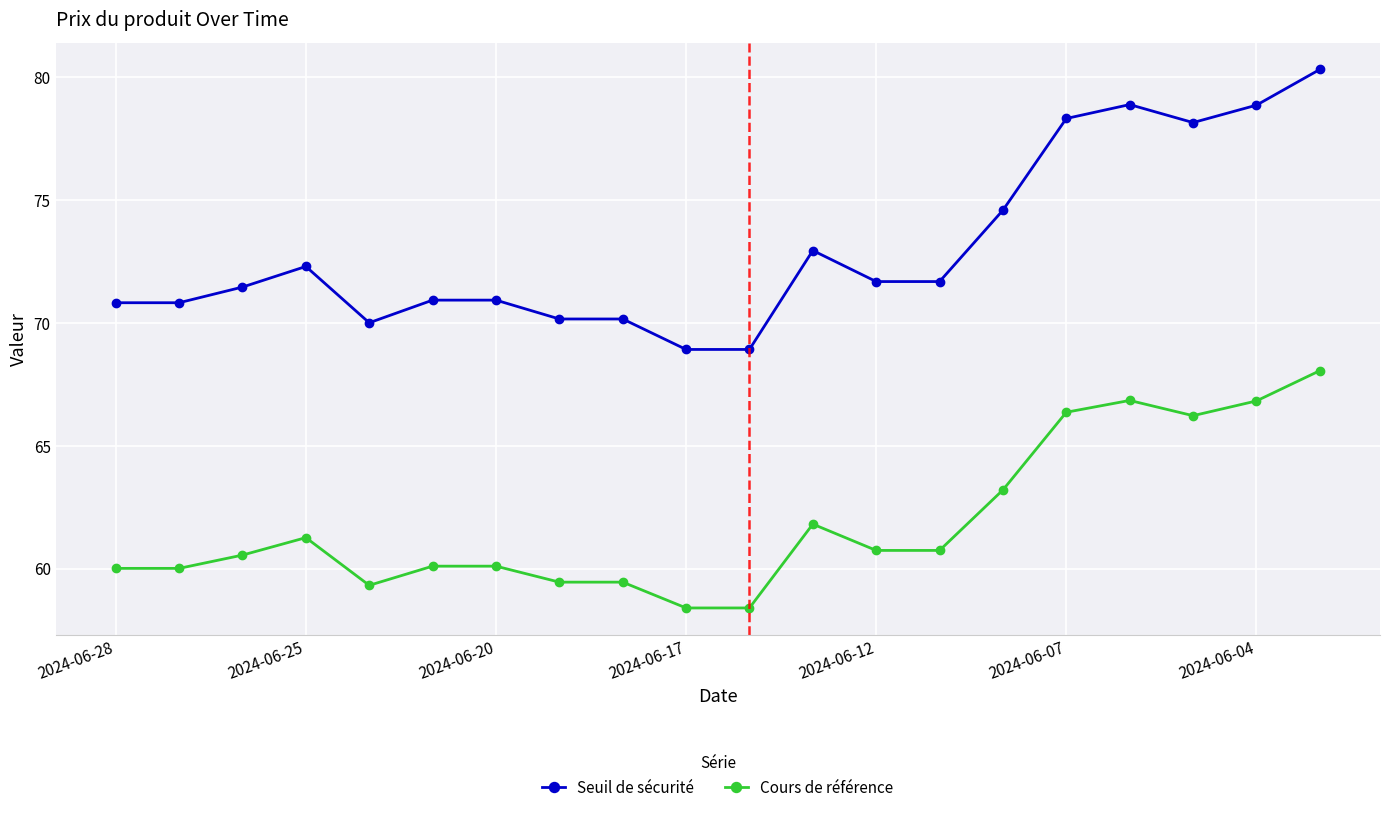

List the series in order of their overall mean, lowest first.

Cours de référence, Seuil de sécurité